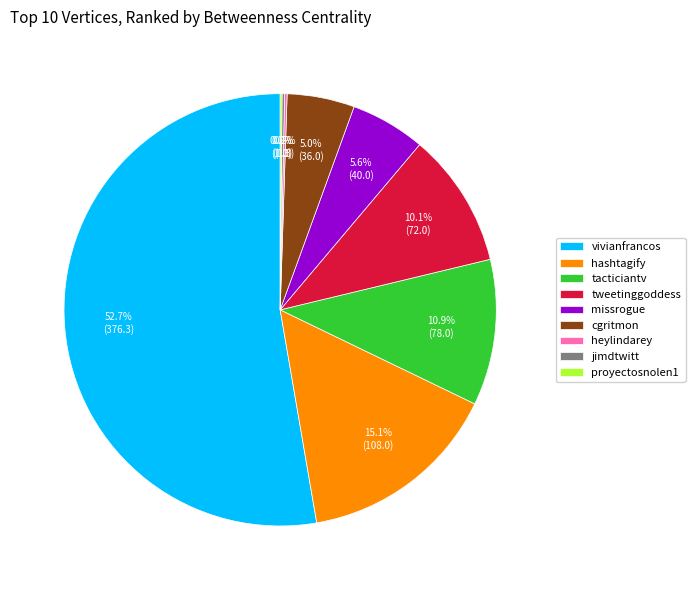

To the nearest percent, what percentage of the pie is missrogue?

6%